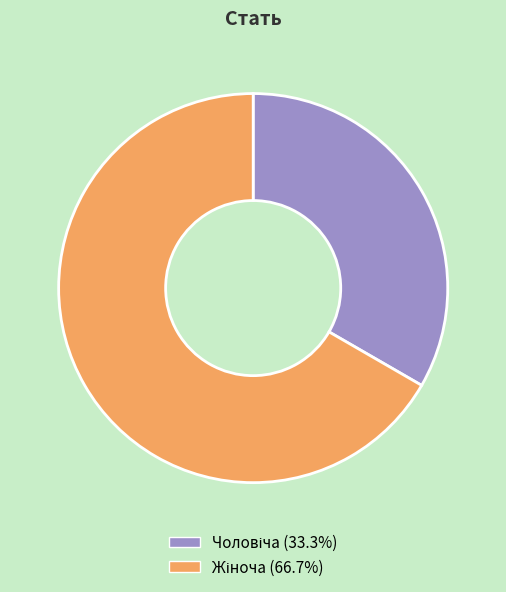

Is there any slice that represents more than half of the pie?

Yes